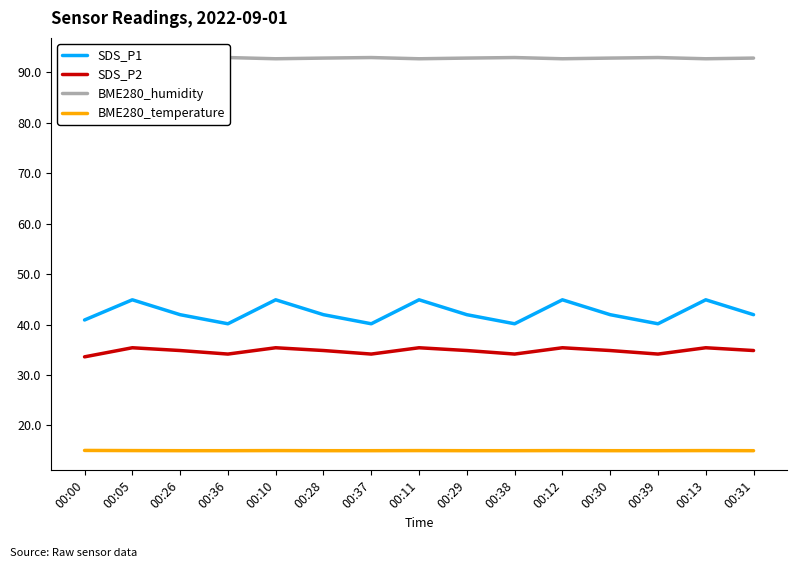

How many lines are shown in the chart?

4